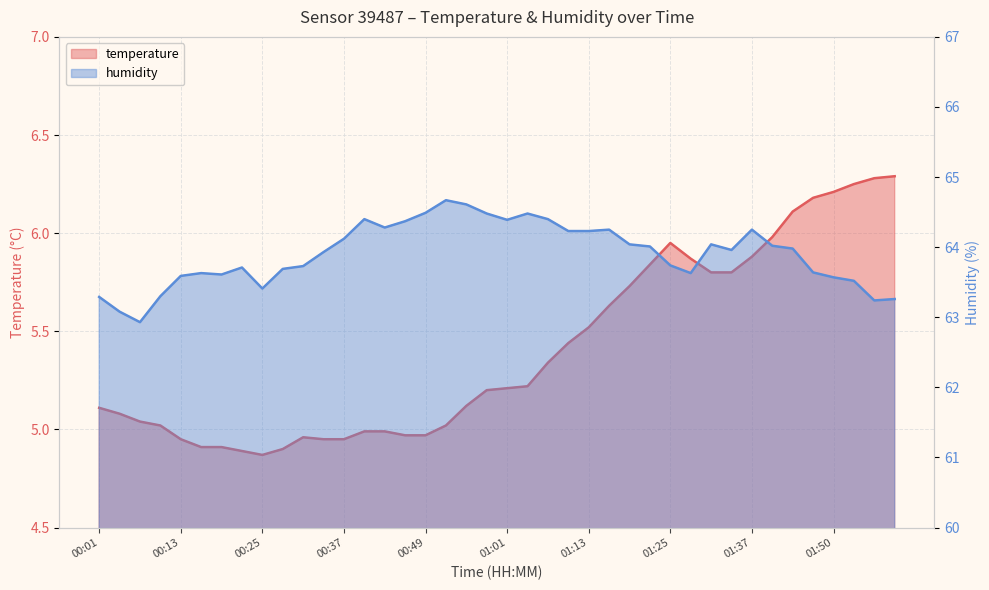

Rank the categories by temperature value from highest to lowest.

01:59, 01:56, 01:53, 01:50, 01:46, 01:43, 01:40, 01:25, 01:37, 01:28, 01:22, 01:31, 01:34, 01:19, 01:16, 01:13, 01:10, 01:07, 01:04, 01:01, 00:58, 00:55, 00:01, 00:04, 00:07, 00:10, 00:52, 00:40, 00:43, 00:46, 00:49, 00:31, 00:13, 00:34, 00:37, 00:16, 00:19, 00:28, 00:22, 00:25